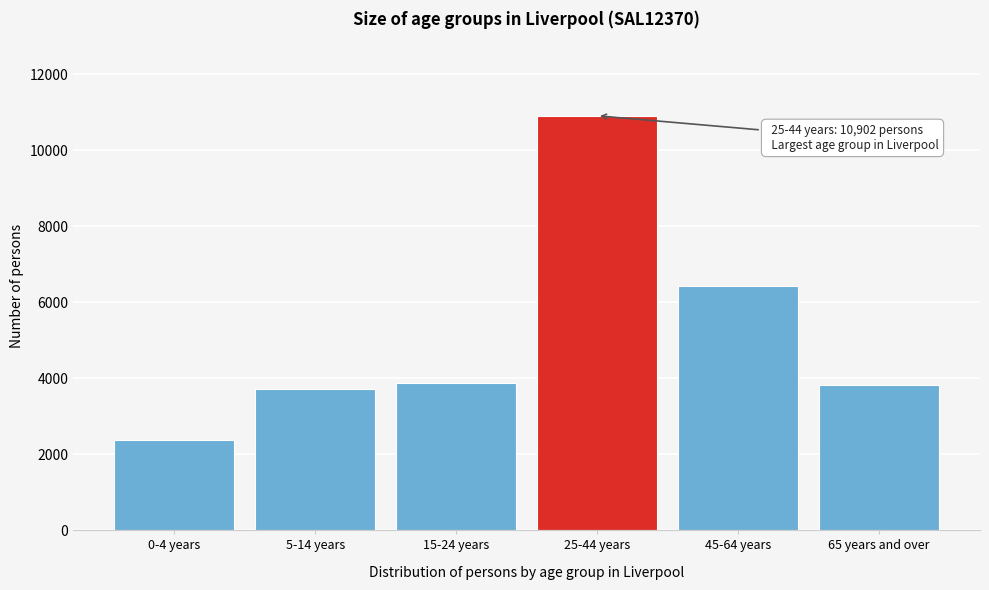

Reading left to right, extract all data points from this chart.

2364	3707	3861	10902	6434	3807